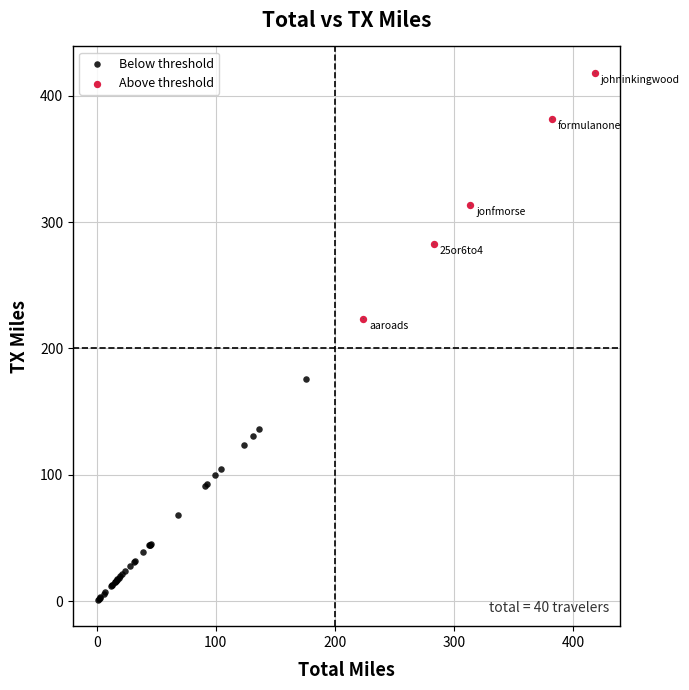

Which series has the largest Y range (max minus min)?

Above threshold